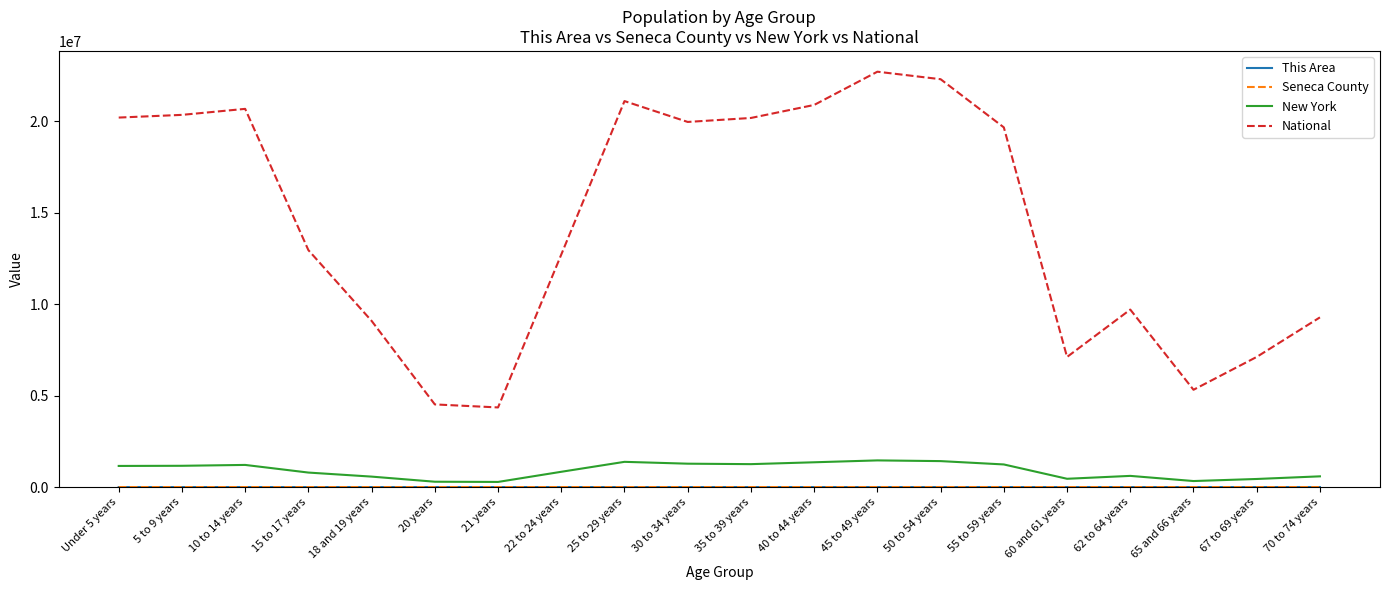

The value of National at 30 to 34 years is 19962099. True or false?

True